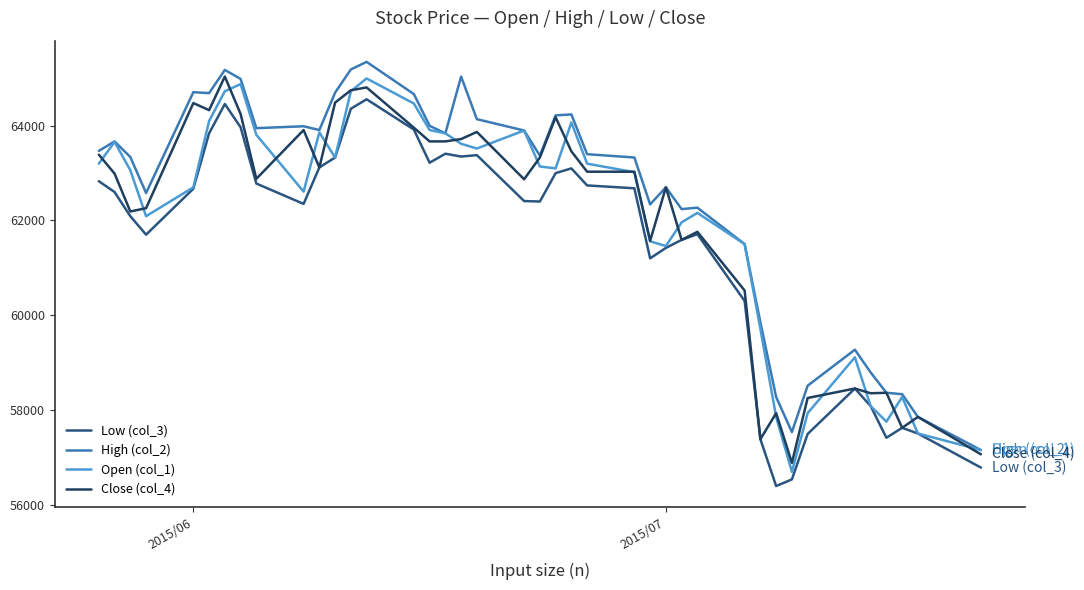

Does the chart have visible grid lines?

No